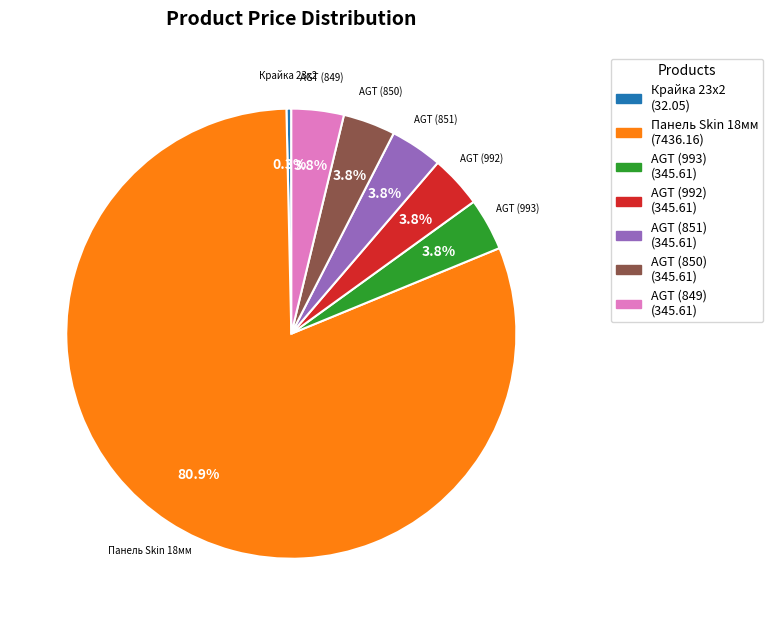

Is there any slice that represents more than half of the pie?

Yes